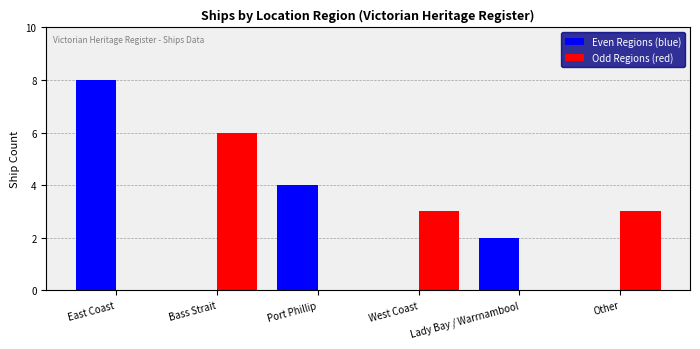

Reading right to left, transcribe all the data shown in this chart.

Even Regions (blue): 0	2	0	4	0	8
Odd Regions (red): 3	0	3	0	6	0